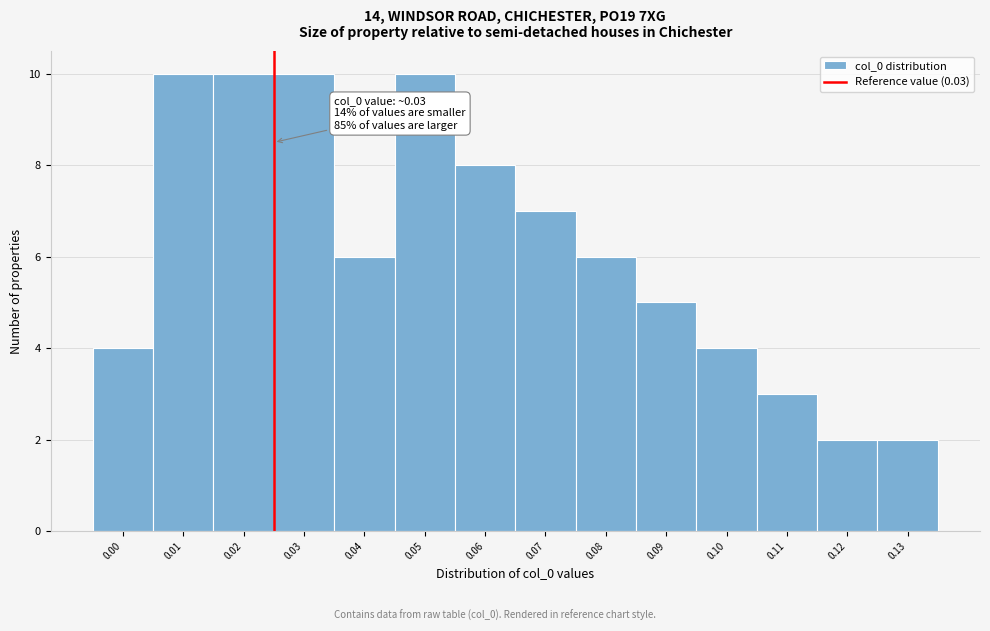

Reading left to right, list all the values displayed in this chart.

4	10	10	10	6	10	8	7	6	5	4	3	2	2